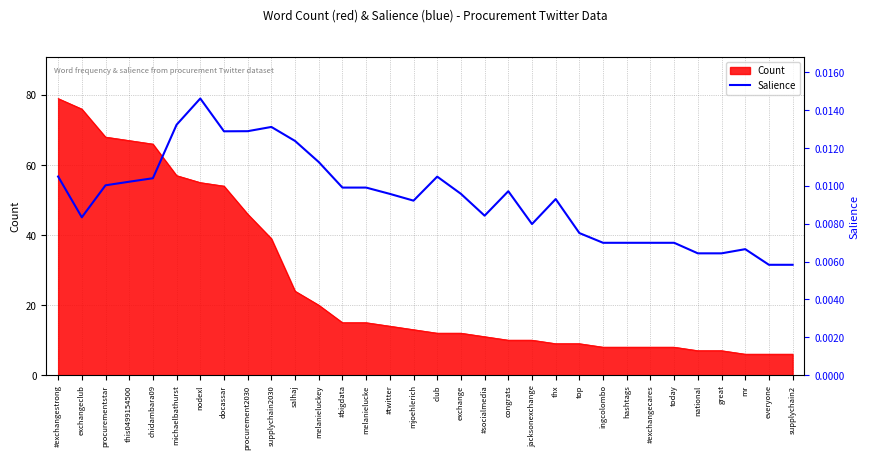

True or false: the data shows 0.0 at thx.

False